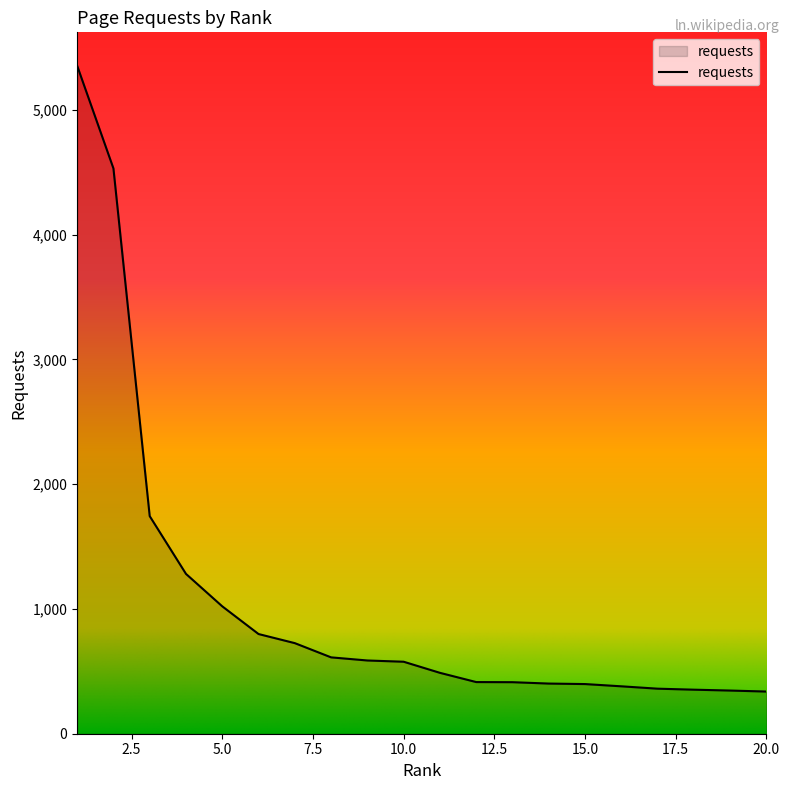

What is the minimum value shown in the chart?

338